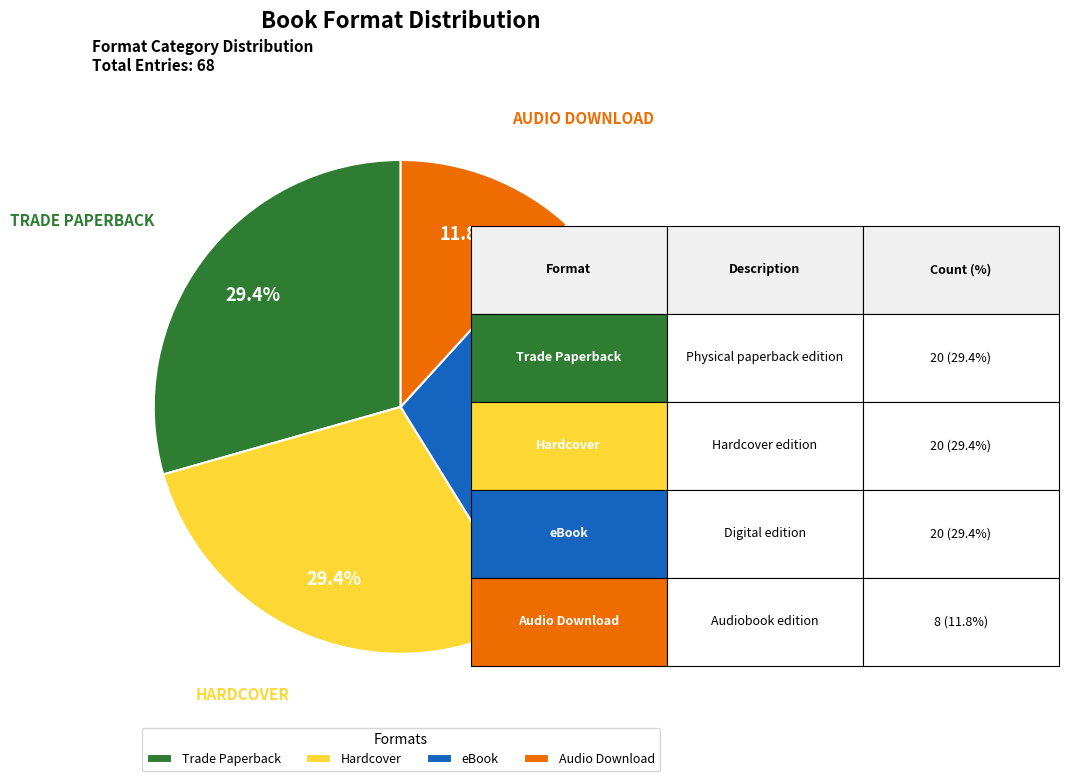

What is the smallest slice in the pie chart?

Audio Download